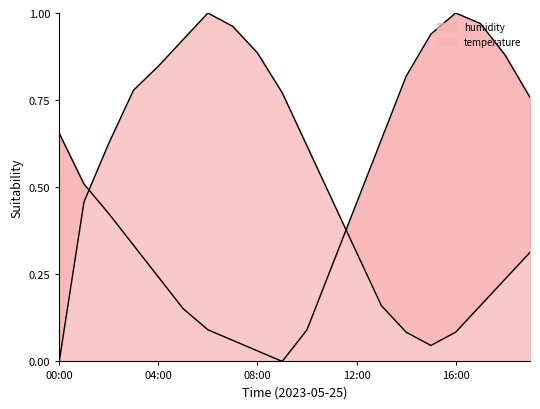

At which label does temperature reach its peak?

16:00